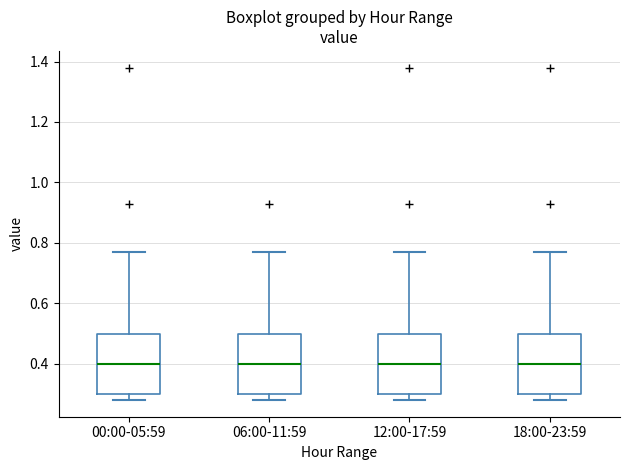

Reading left to right, read every box against the y-axis: the position of its median line, the range the box covers, and the ends of its whiskers. The values are not printed on the chart, so give them approximately, as read against the axis.

00:00-05:59: median 0.40, box 0.30 to 0.50, whiskers 0.28 to 0.78
06:00-11:59: median 0.40, box 0.30 to 0.50, whiskers 0.28 to 0.78
12:00-17:59: median 0.40, box 0.30 to 0.50, whiskers 0.28 to 0.78
18:00-23:59: median 0.40, box 0.30 to 0.50, whiskers 0.28 to 0.78